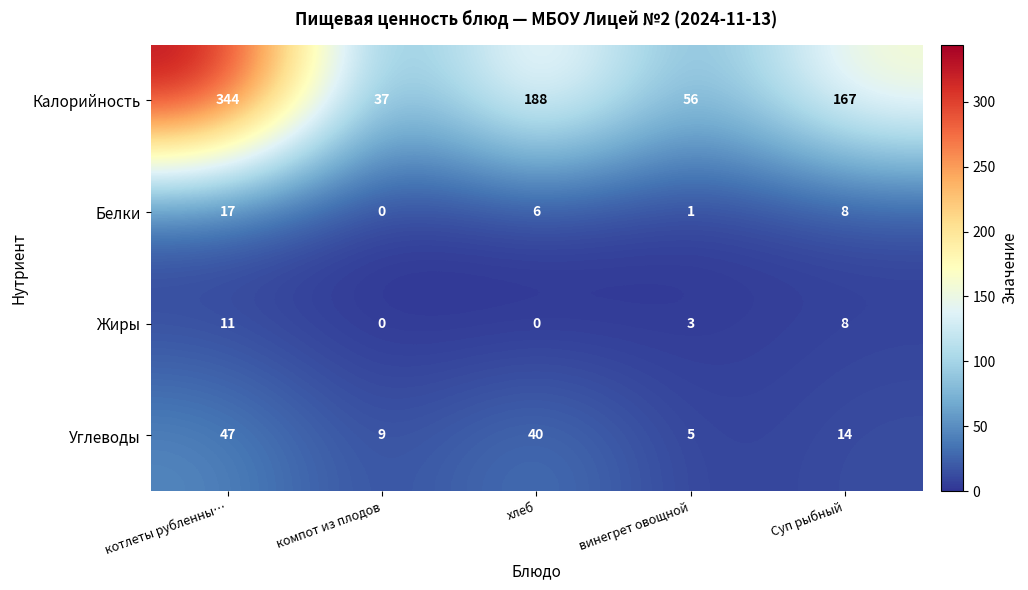

The Жиры series shows -7 at компот из плодов. True or false?

False